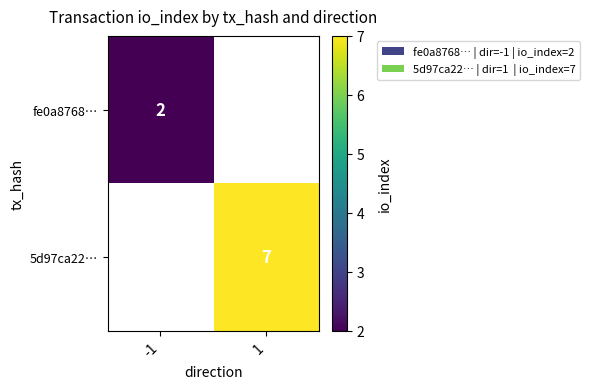

The fe0a8768… series shows 2 at -1. True or false?

True